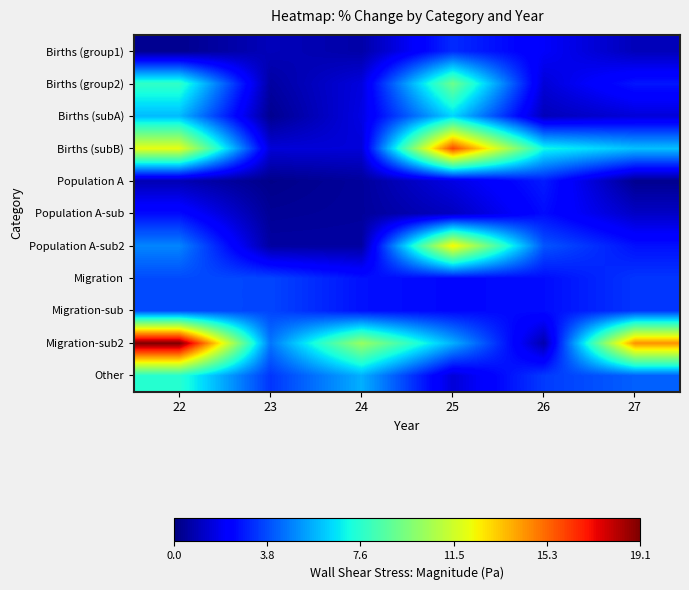

Reading right to left, list all the values displayed in this chart.

Births (group1): 27=1.0	26=2.1	25=3.2	24=0.7	23=1.0	22=0.3
Births (group2): 27=2.8	26=1.5	25=9.2	24=1.6	23=0.6	22=7.8
Births (subA): 27=1.5	26=1.0	25=6.4	24=1.7	23=0.3	22=5.9
Births (subB): 27=6.0	26=7.1	25=15.9	24=1.5	23=1.5	22=12.0
Population A: 27=0.3	26=2.9	25=1.7	24=0.5	23=0.2	22=0.9
Population A-sub: 27=1.2	26=2.6	25=1.1	24=0.5	23=0.4	22=2.6
Population A-sub2: 27=2.7	26=4.0	25=12.5	24=0.6	23=0.6	22=4.9
Migration: 27=3.4	26=2.6	25=2.5	24=2.7	23=3.7	22=3.8
Migration-sub: 27=3.4	26=2.6	25=2.5	24=2.7	23=3.7	22=3.8
Migration-sub2: 27=14.4	26=0.8	25=5.7	24=10.2	23=4.6	22=19.1
Other: 27=4.2	26=3.5	25=1.5	24=5.7	23=3.4	22=7.6